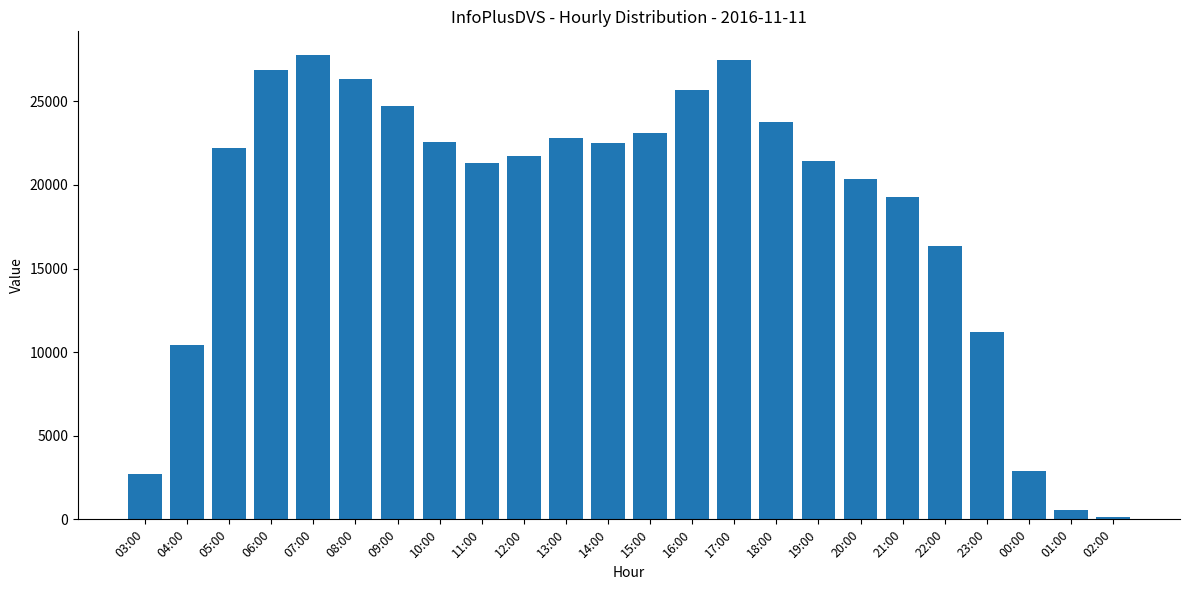

Which has a higher value, 04:00 or 06:00?

06:00